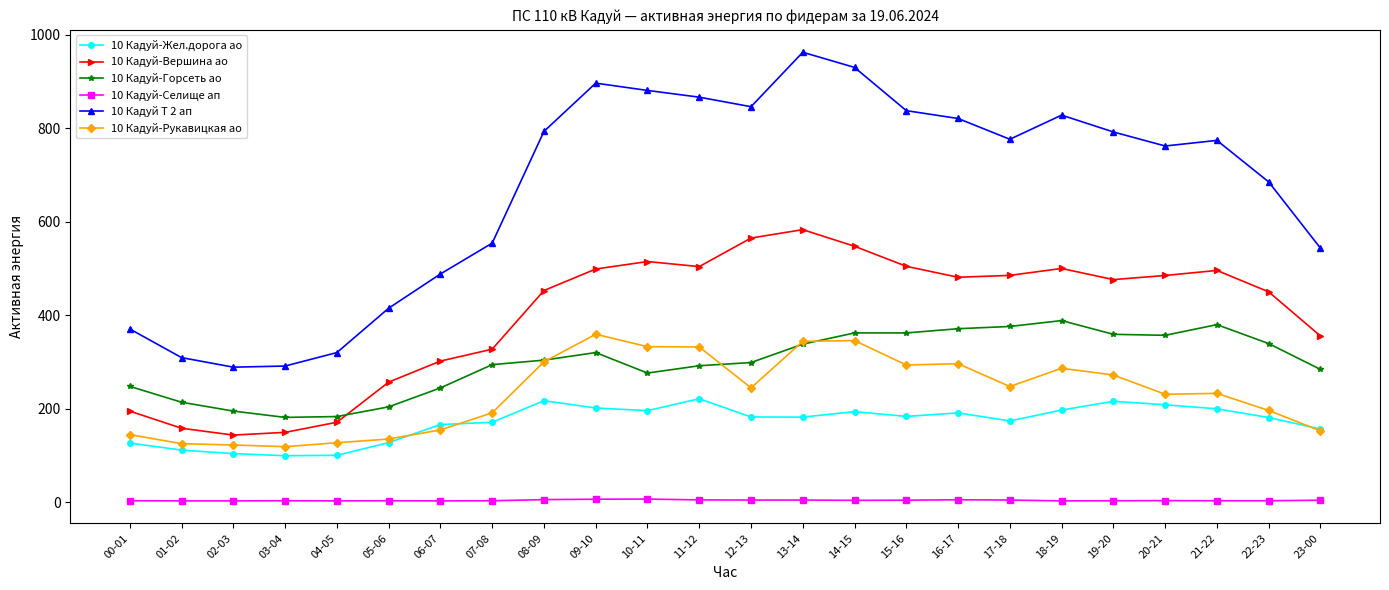

Which series has the largest total across all categories?

10 Кадуй Т 2 ап